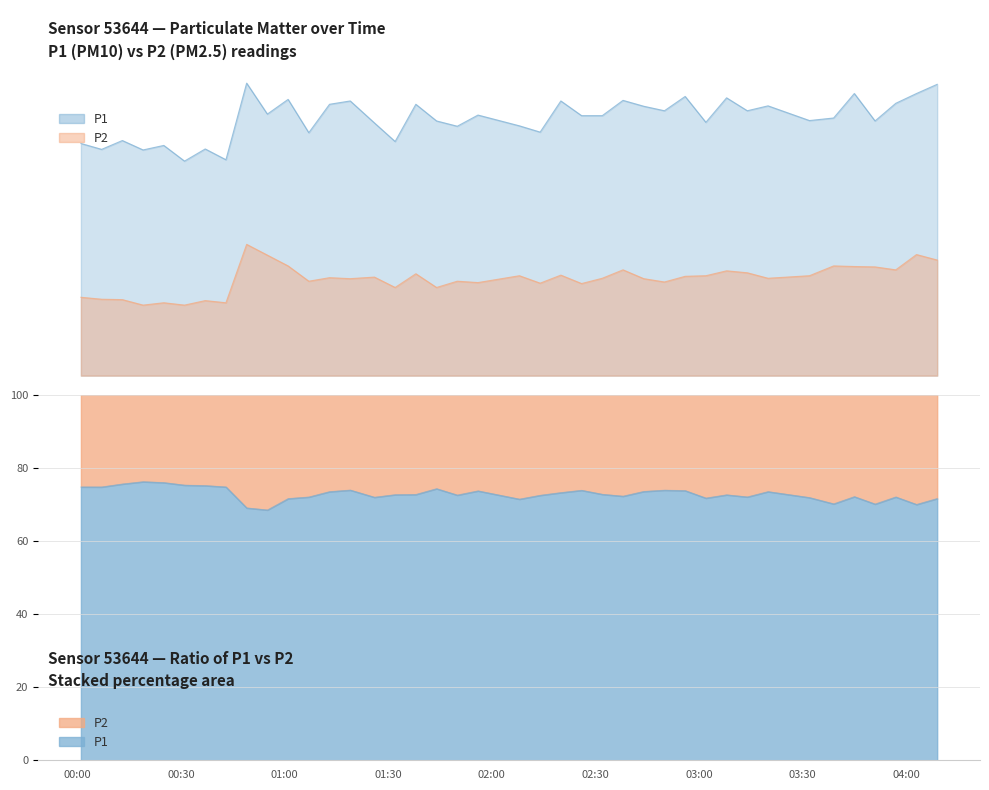

At which label does P2 reach its minimum?

00:19